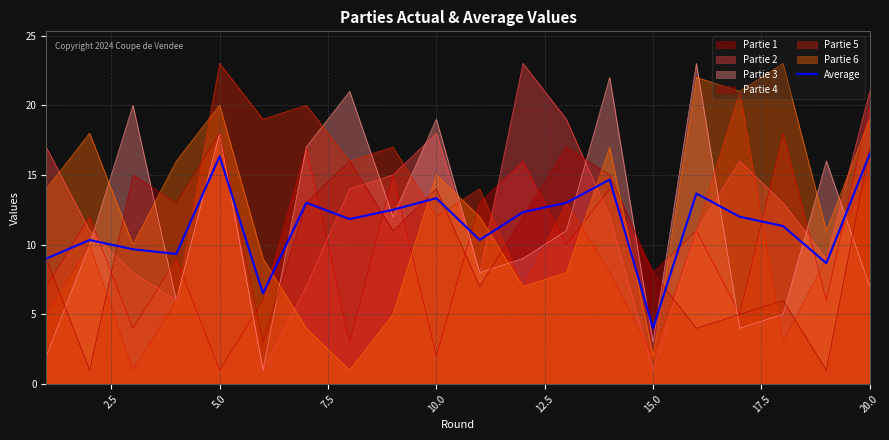

What is the sum of all values?

228.3